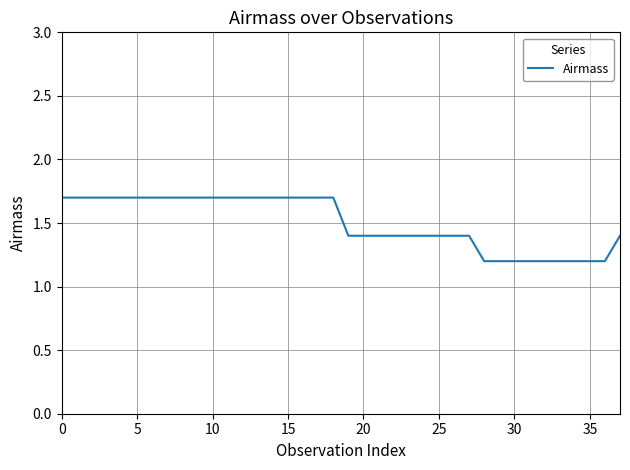

What is the maximum value shown in the chart?

1.7